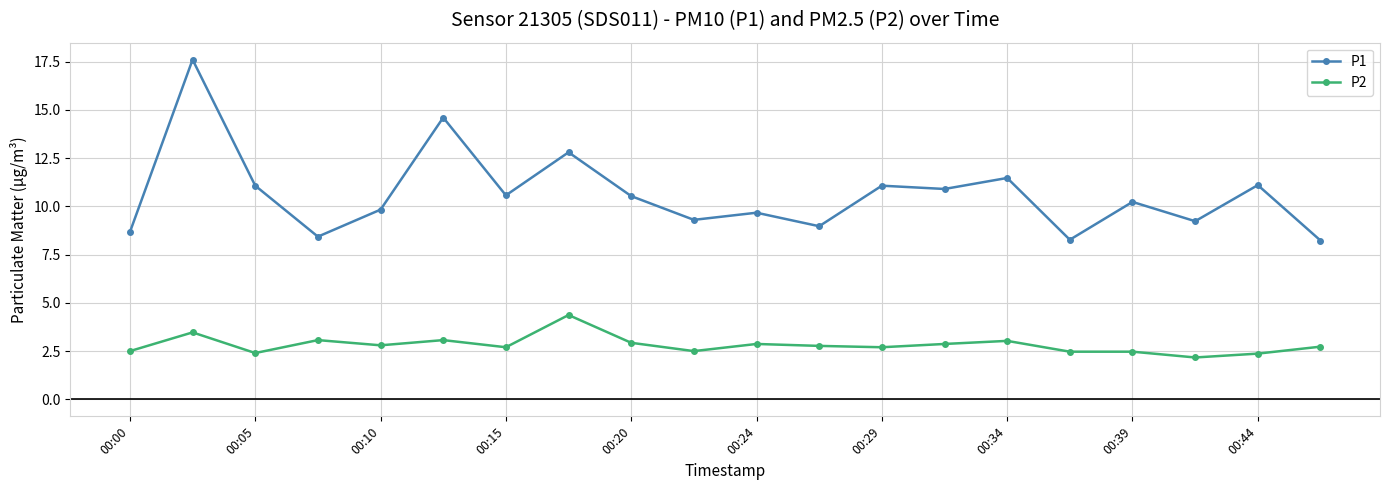

Which series has the largest total across all categories?

P1